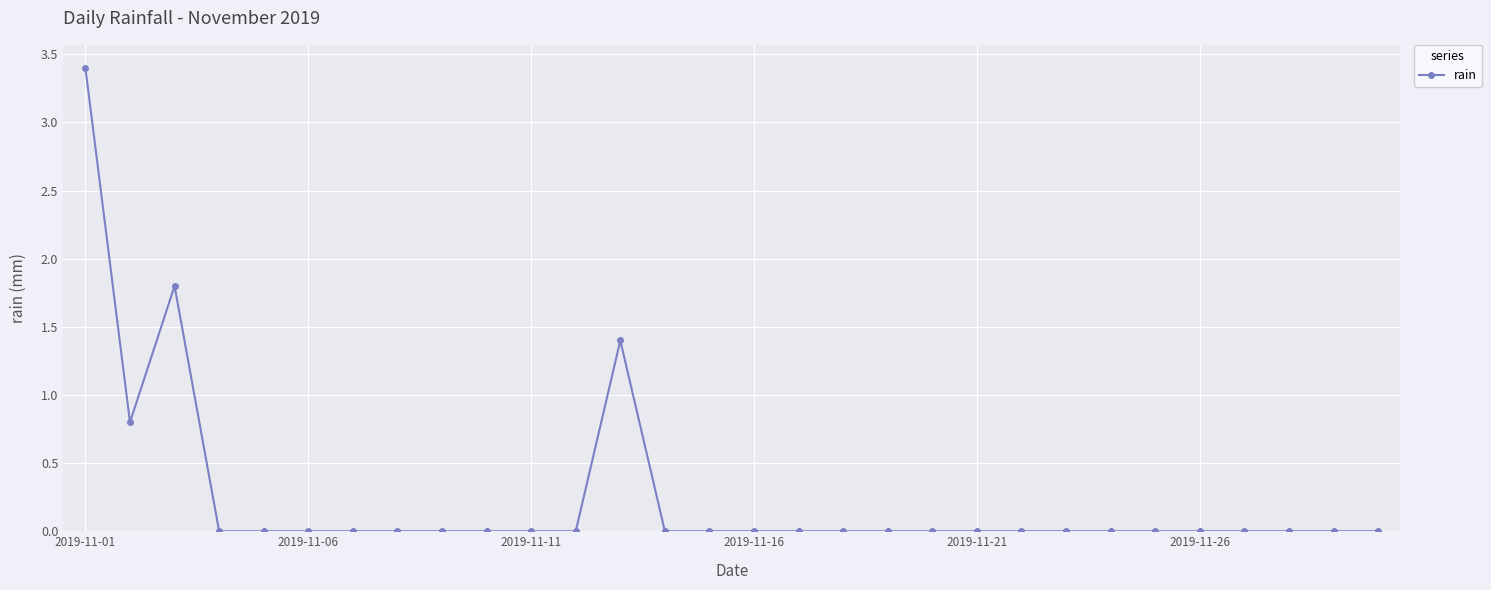

True or false: the data has more than 1 interior local peaks.

True